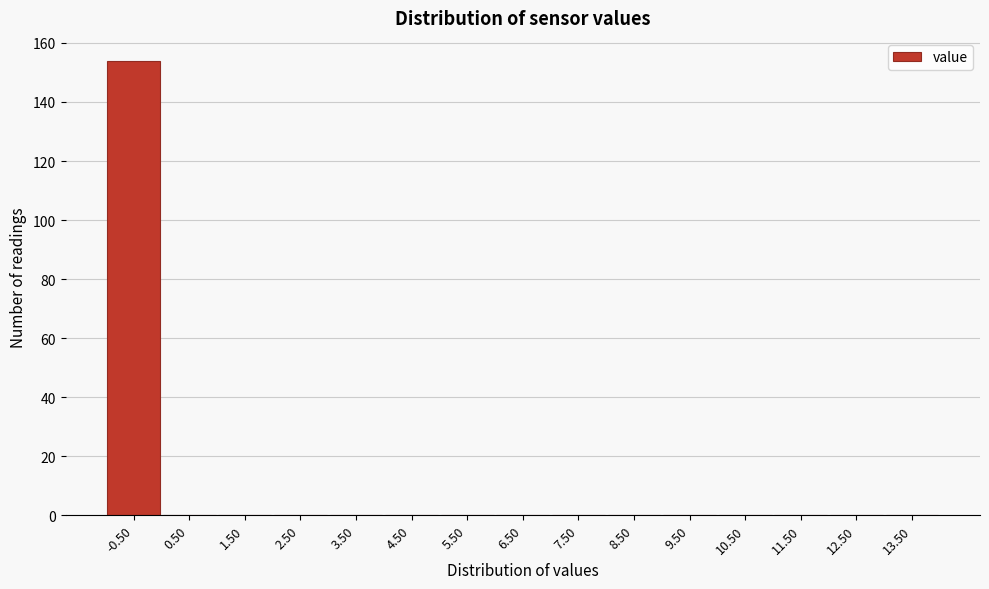

Reading right to left, transcribe all the data shown in this chart.

13.50=0	12.50=0	11.50=0	10.50=0	9.50=0	8.50=0	7.50=0	6.50=0	5.50=0	4.50=0	3.50=0	2.50=0	1.50=0	0.50=0	-0.50=154